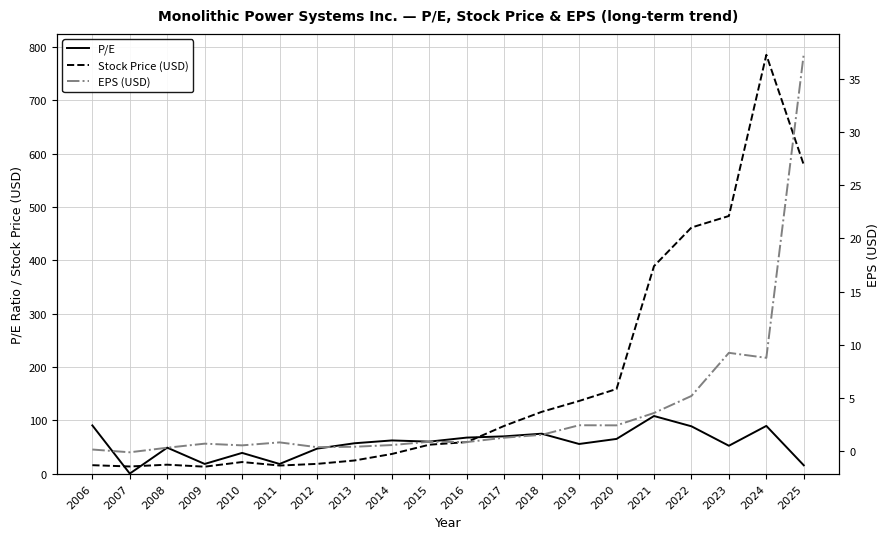

What is the difference between the highest and lowest values at 2010?

38.2